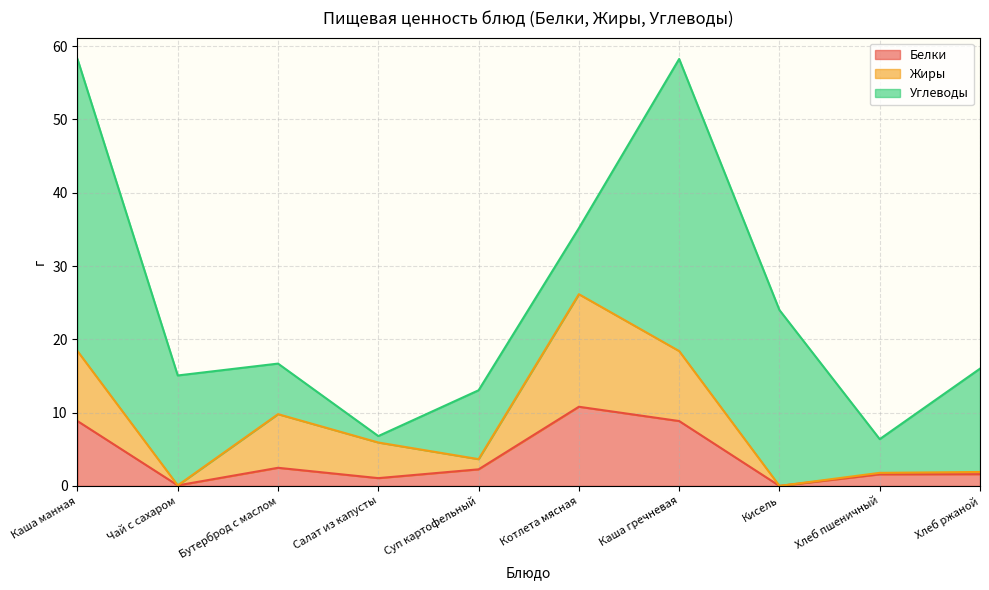

What is the value of the Жиры point at the 7th from the left?

18.4